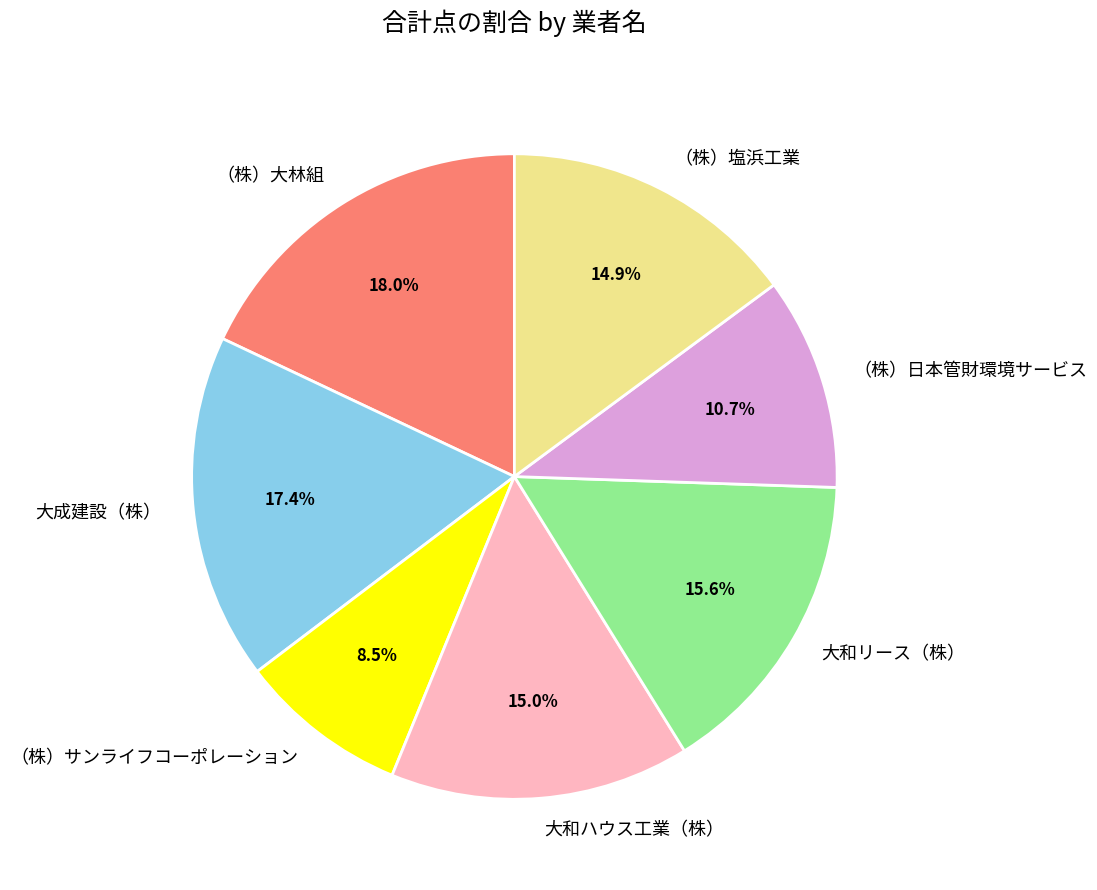

How many slices are in this pie chart?

7